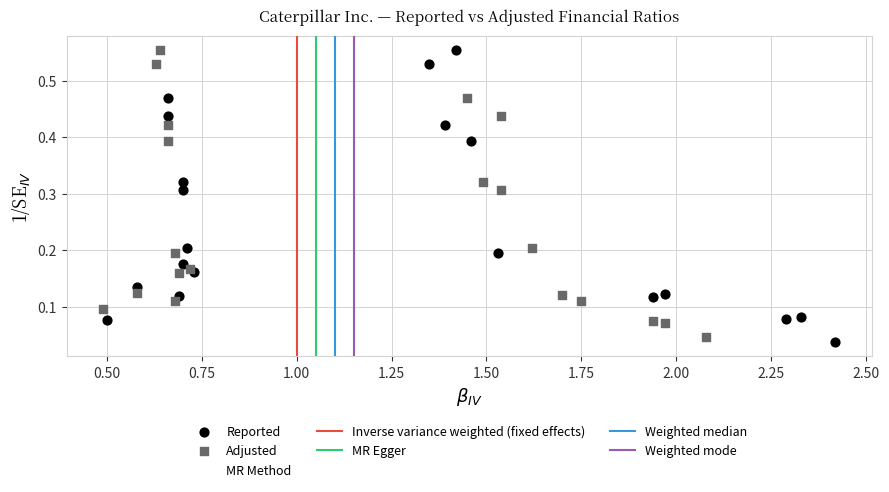

Which series reaches the minimum Y coordinate?

Reported